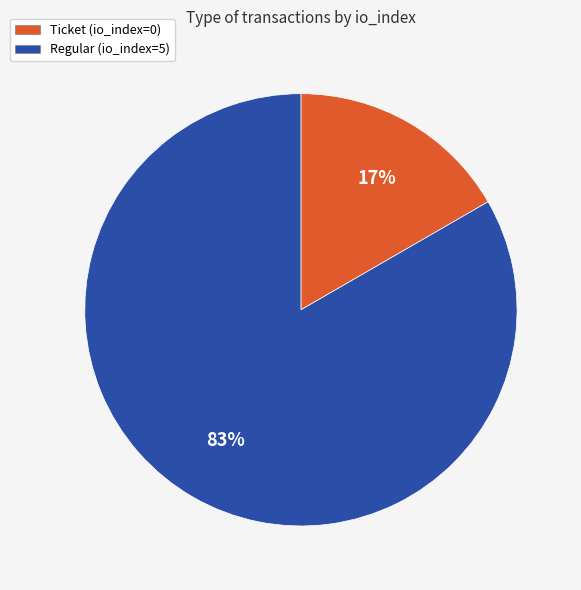

Count the number of slices in the pie.

2